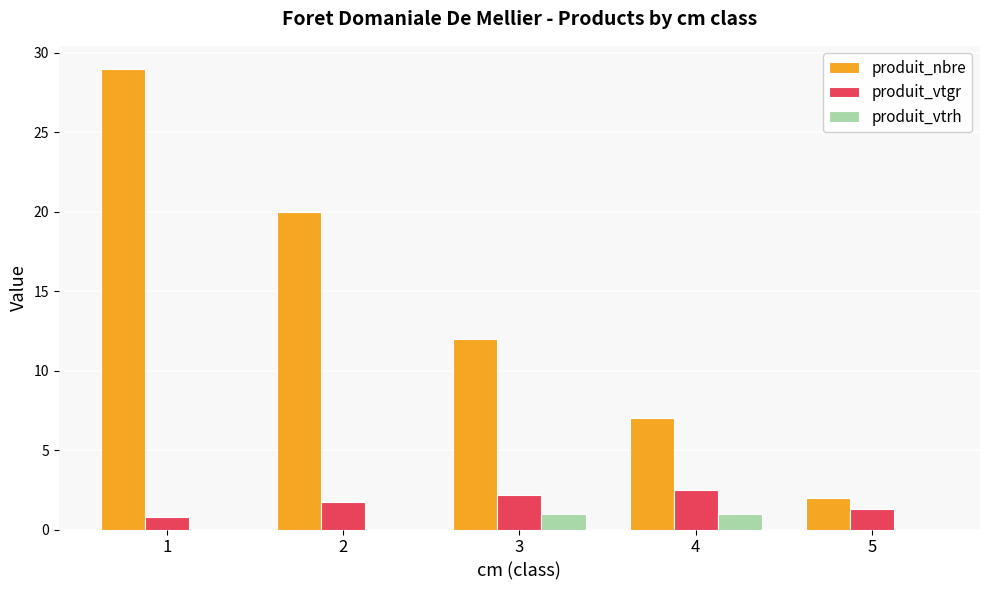

Which series has the widest spread of values?

produit_nbre